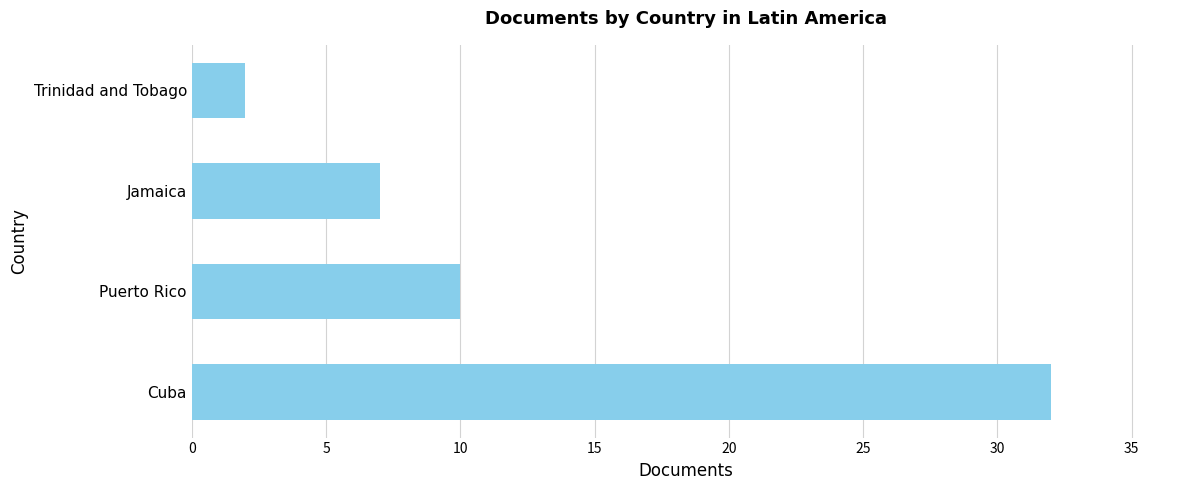

Rank the categories by value from highest to lowest.

Cuba, Puerto Rico, Jamaica, Trinidad and Tobago